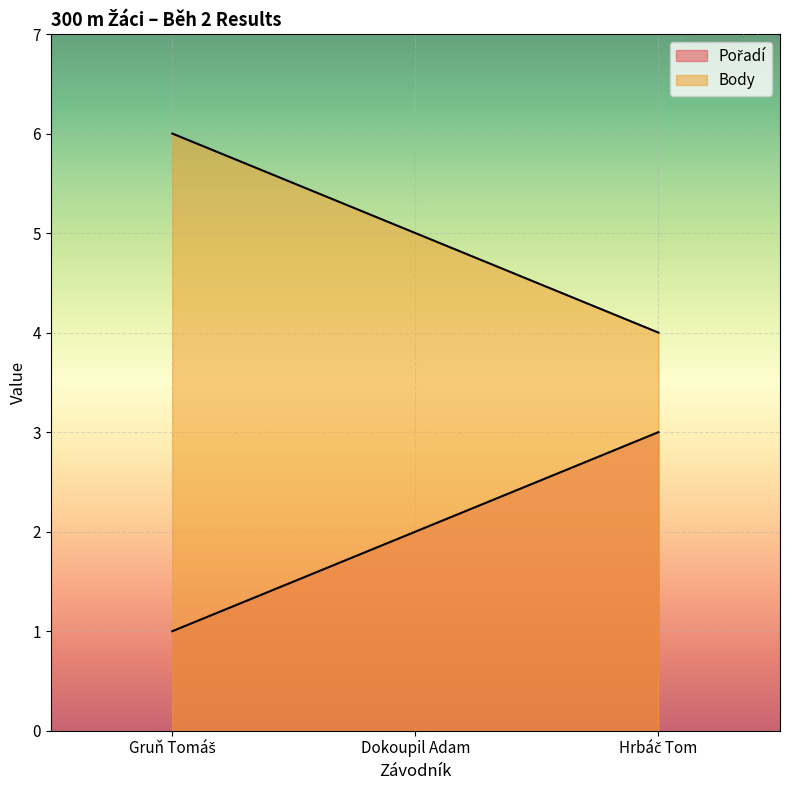

How many values in the Pořadí series exceed 2?

1